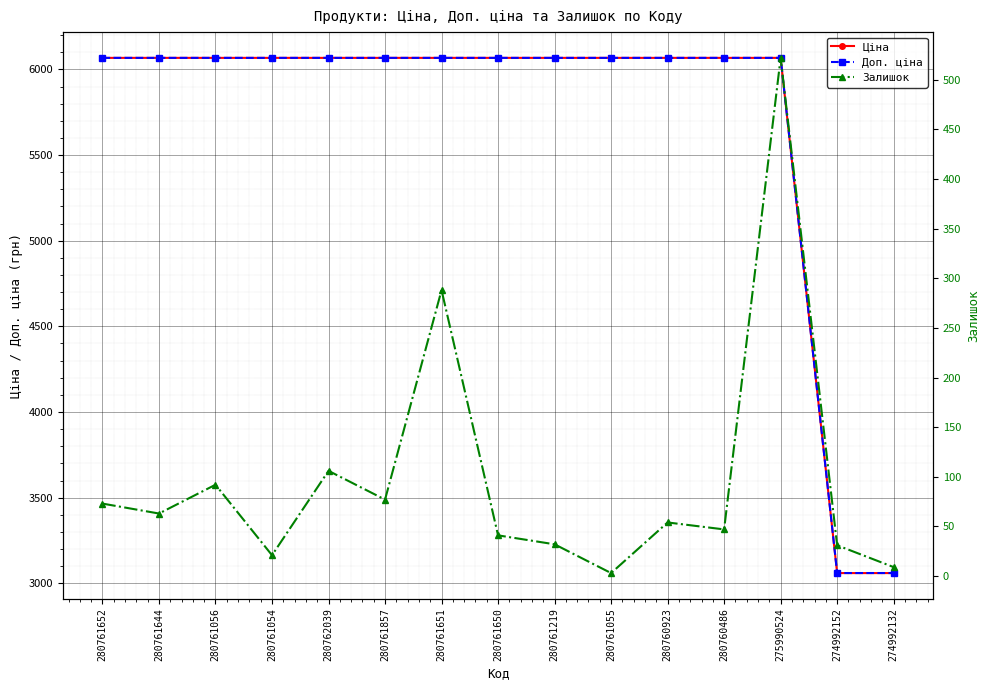

What is the label of the 3rd point from the left?

280761056